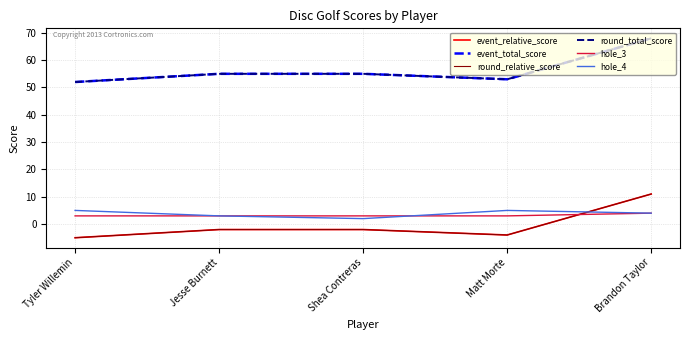

Does the chart display data point markers on the line(s)?

No